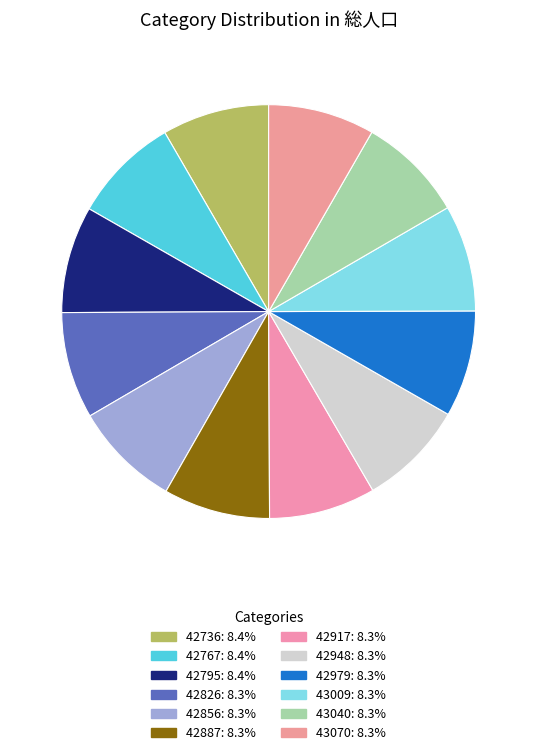

How many segments does this pie chart have?

12